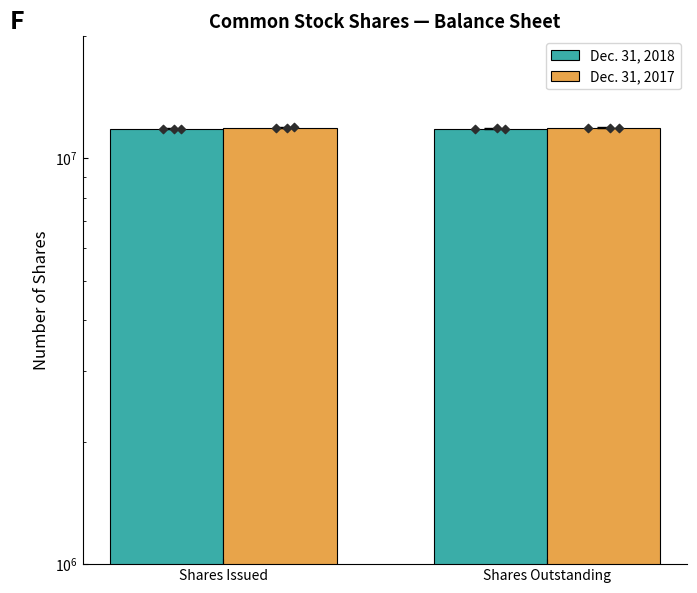

At which category is the sum across all series the highest?

Shares Issued